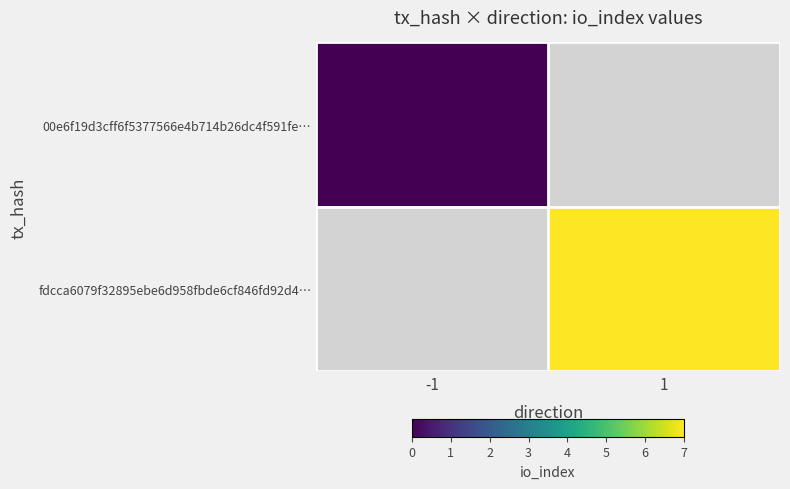

Which category has the lowest value across all series?

-1